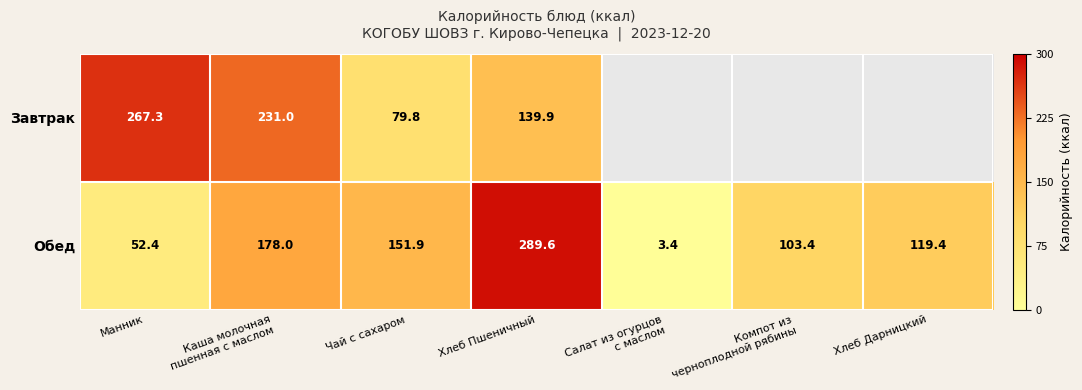

True or false: Обед has a value of 289.6 at Хлеб Пшеничный.

True